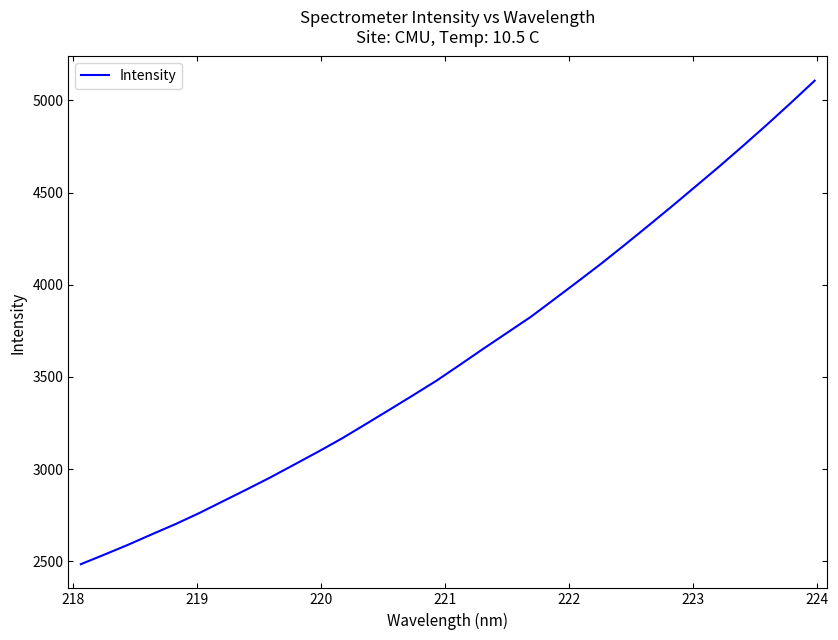

What is the maximum value shown in the chart?

5107.6